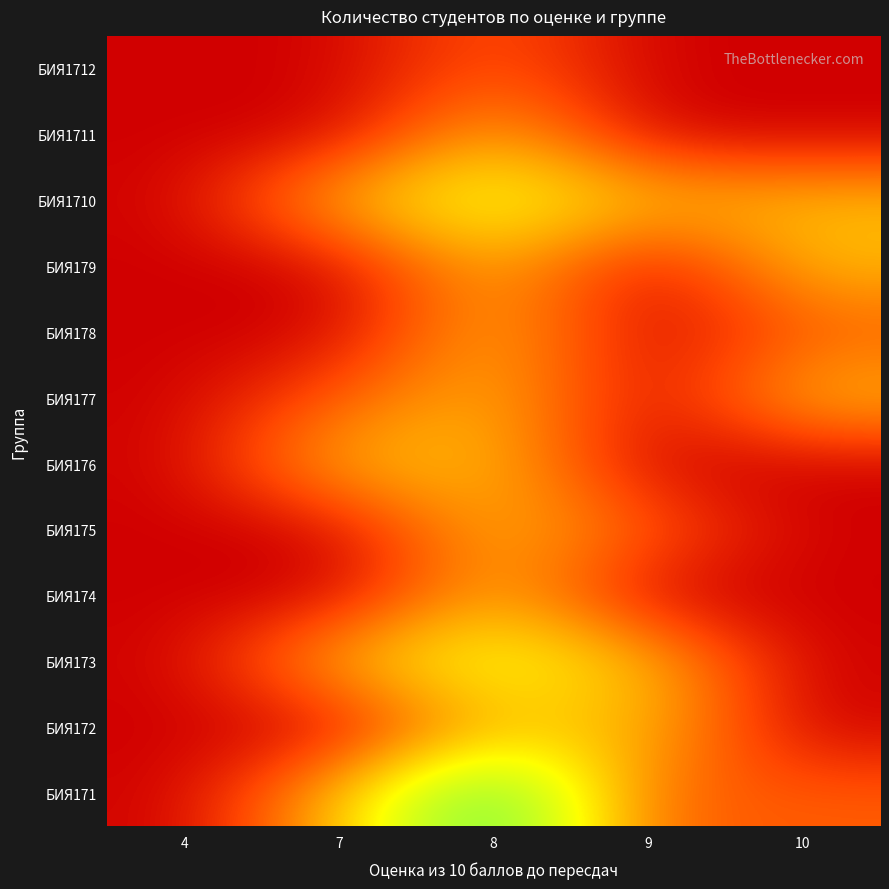

Reading left to right, list all the values displayed in this chart.

БИЯ171: 4=0	7=2	8=5	9=1	10=1
БИЯ172: 4=0	7=0	8=2	9=2	10=0
БИЯ173: 4=0	7=2	8=3	9=2	10=0
БИЯ174: 4=0	7=0	8=2	9=0	10=0
БИЯ175: 4=0	7=0	8=2	9=1	10=0
БИЯ176: 4=0	7=2	8=2	9=0	10=0
БИЯ177: 4=0	7=1	8=2	9=0	10=2
БИЯ178: 4=0	7=0	8=2	9=0	10=1
БИЯ179: 4=0	7=0	8=2	9=0	10=2
БИЯ1710: 4=0	7=2	8=3	9=2	10=2
БИЯ1711: 4=0	7=0	8=2	9=0	10=0
БИЯ1712: 4=0	7=0	8=1	9=0	10=0